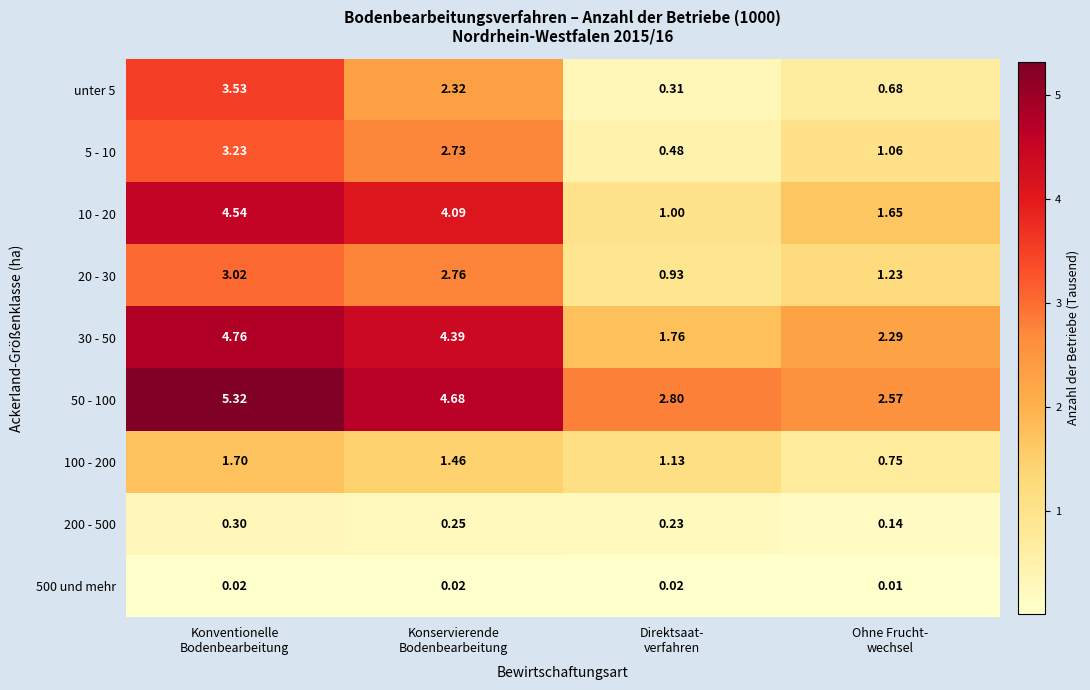

At which category is the sum across all series the highest?

Konventionelle
Bodenbearbeitung